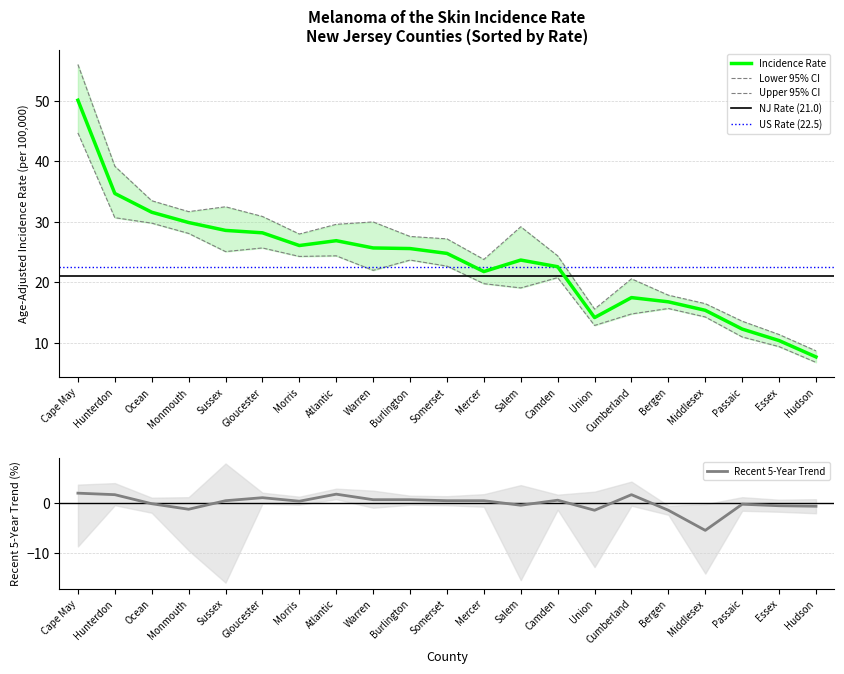

True or false: Upper 95% CI and Lower 95% CI intersect in this chart.

False